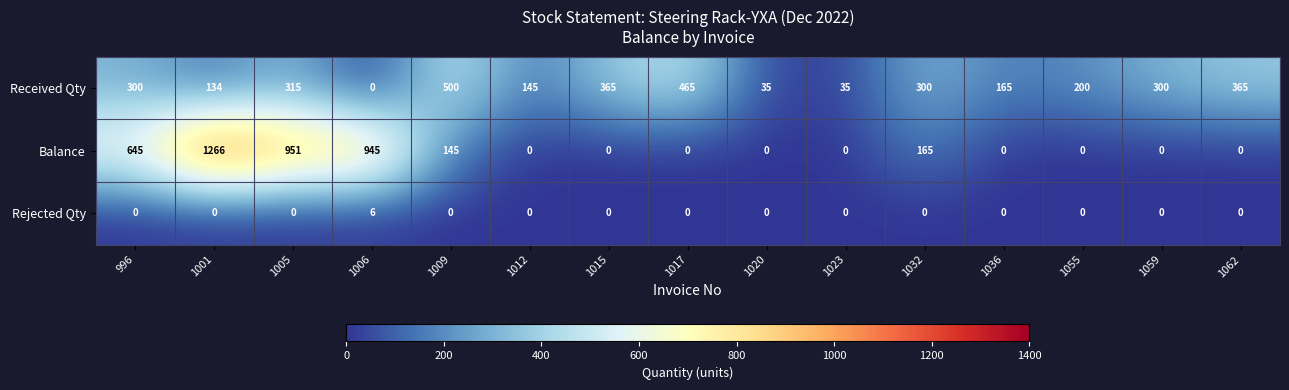

What is the sum of all Rejected Qty values?

6